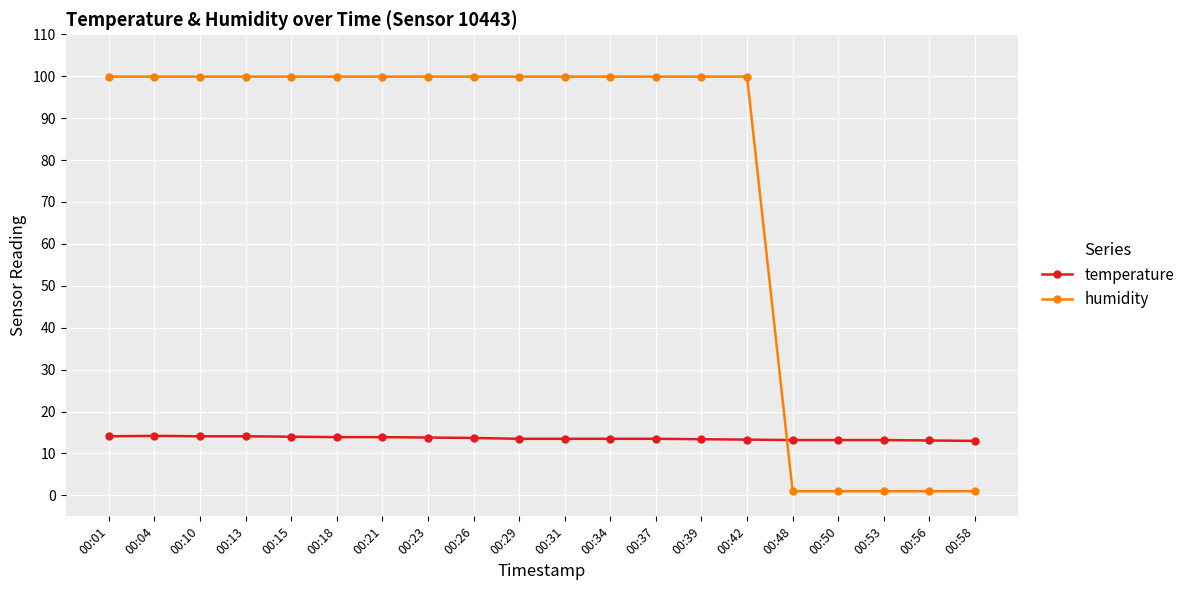

Does the chart display data point markers on the line(s)?

Yes